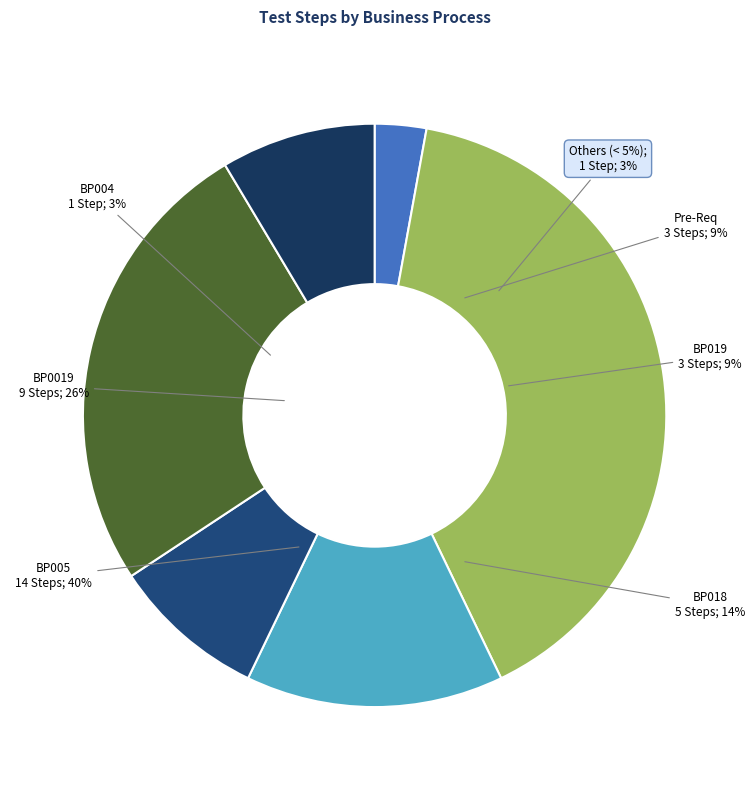

To the nearest percent, what is the difference between the largest and smallest slice percentages?

37%